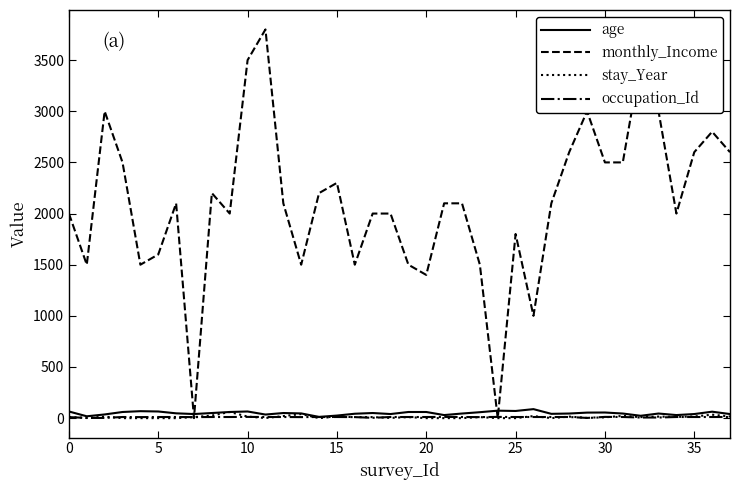

Which series has the widest spread of values?

monthly_Income